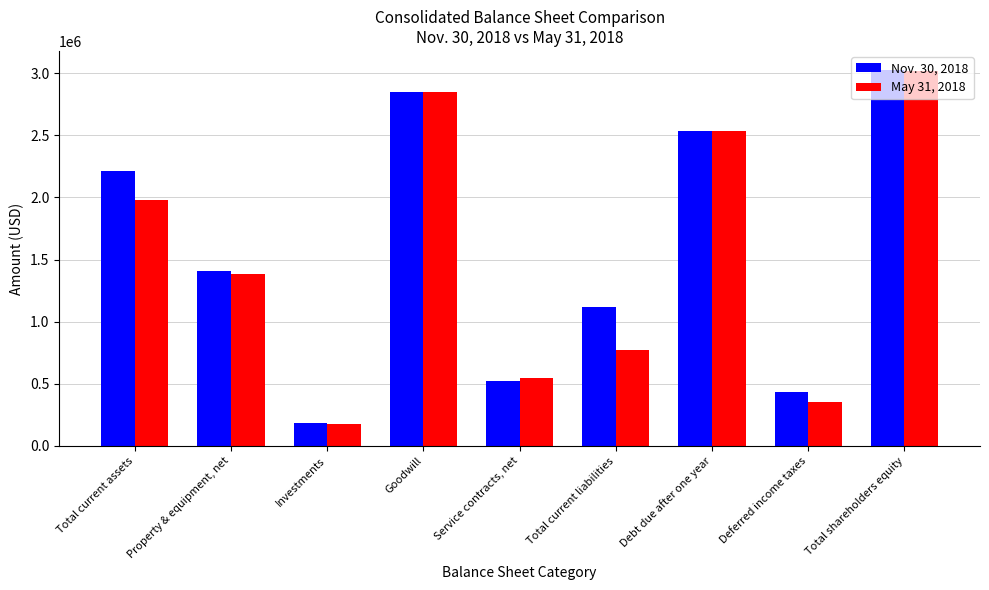

What are all the series names shown in the legend?

Nov. 30, 2018, May 31, 2018